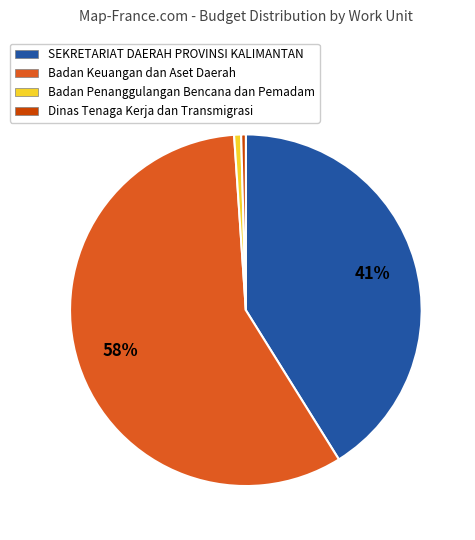

Count the number of slices in the pie.

4